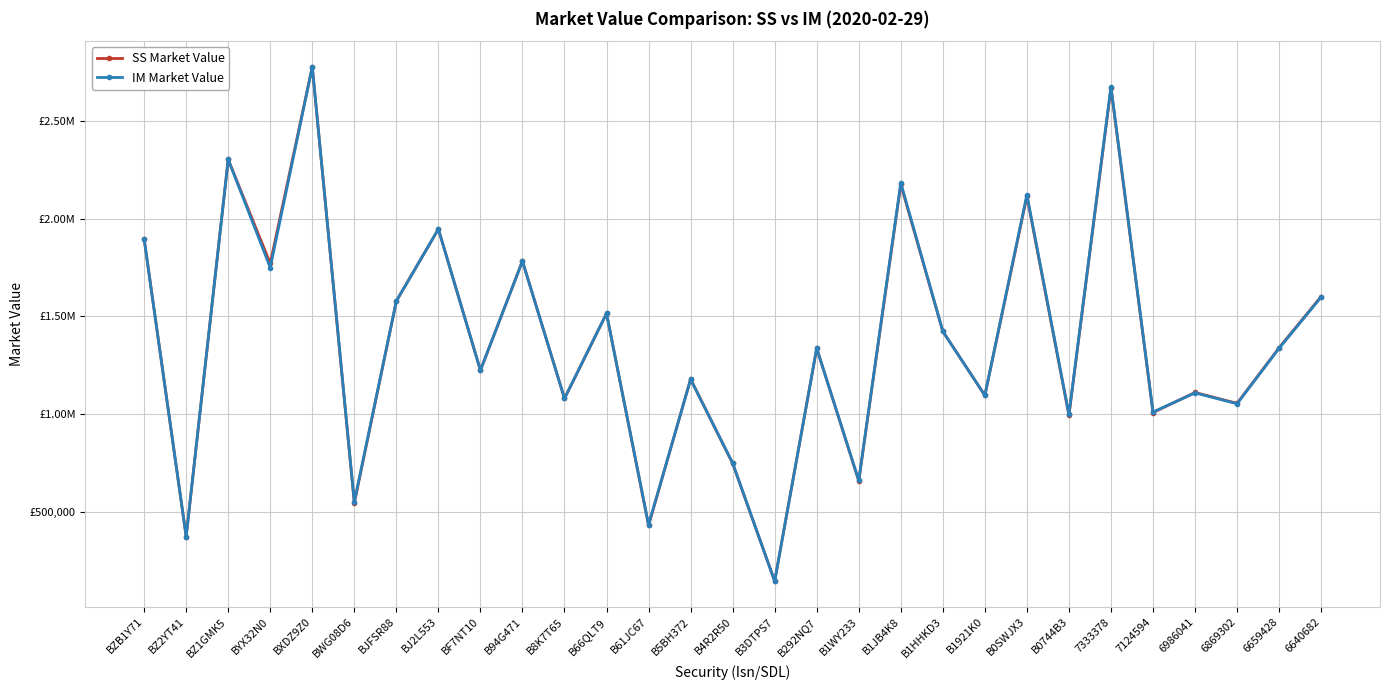

What is the difference between the SS Market Value values at B61JC67 and BZB1Y71?

1465686.3